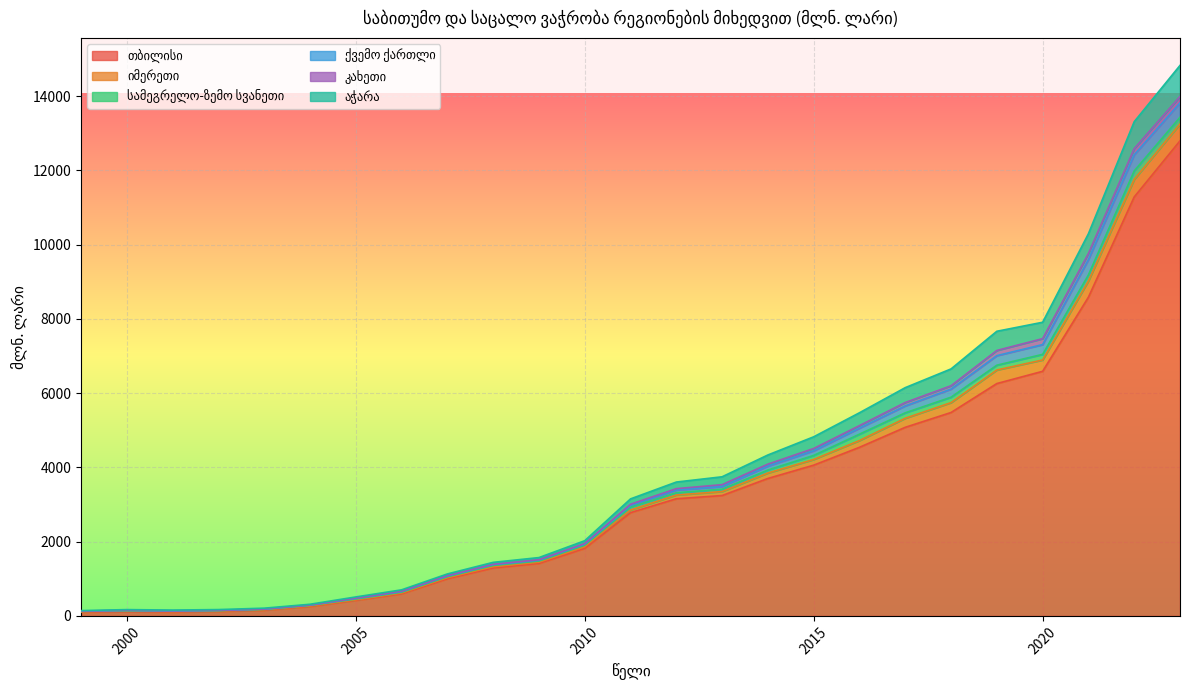

What is the greatest value displayed?

12793.9